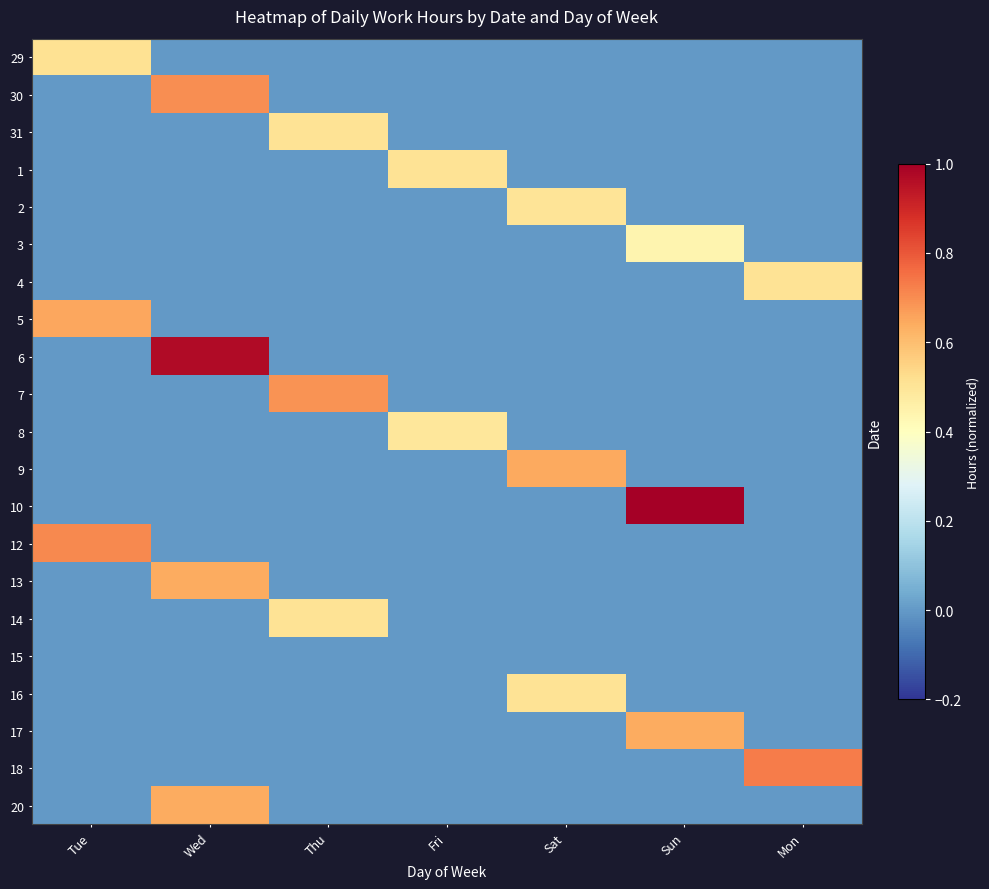

At which category does the chart reach its peak across all series?

Sun